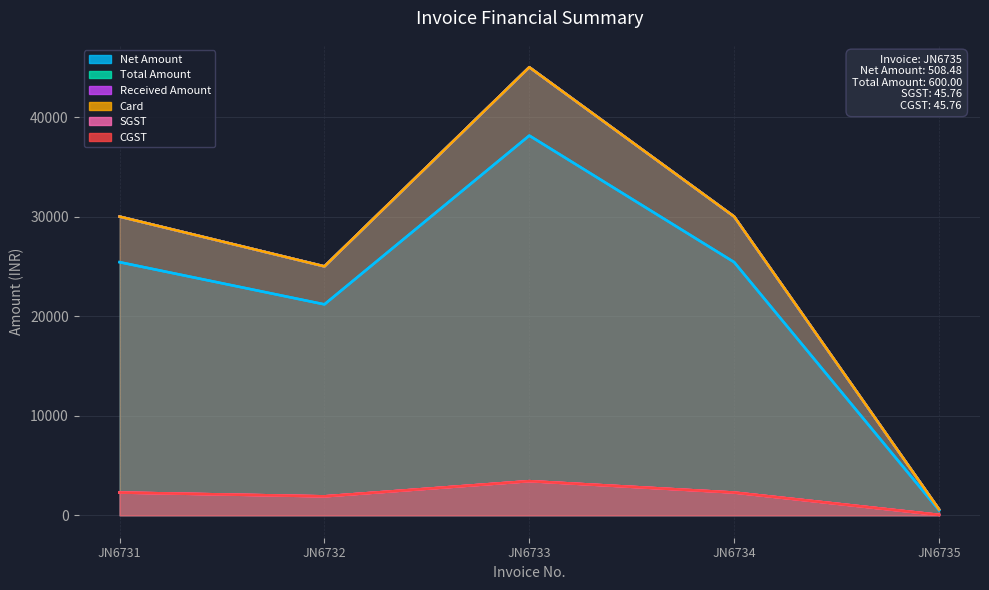

How many data points in Received Amount are less than 30000?

2